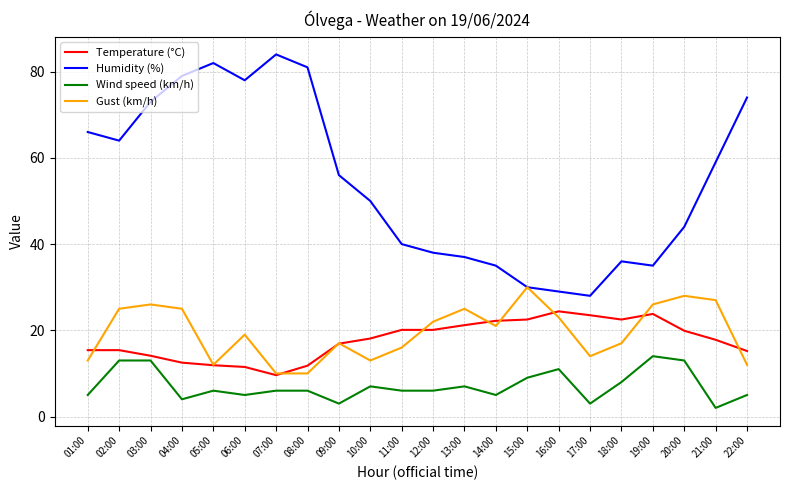

Is it true that Gust (km/h) equals 12.0 at 05:00?

True